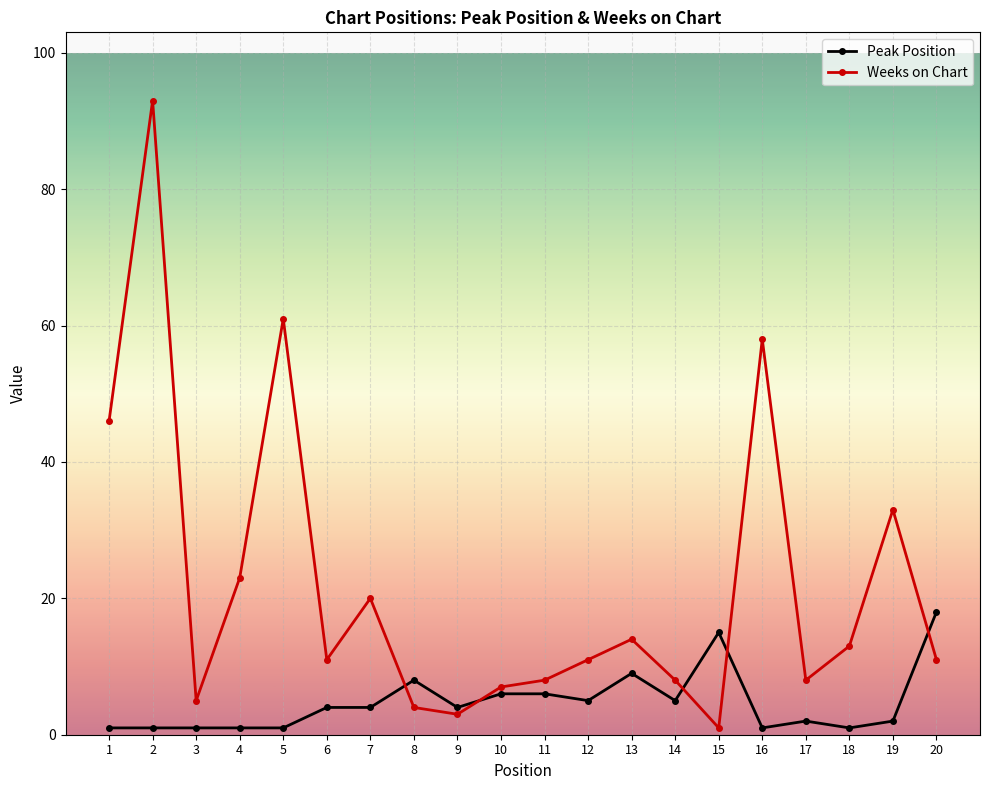

Count the number of data series in this chart.

2